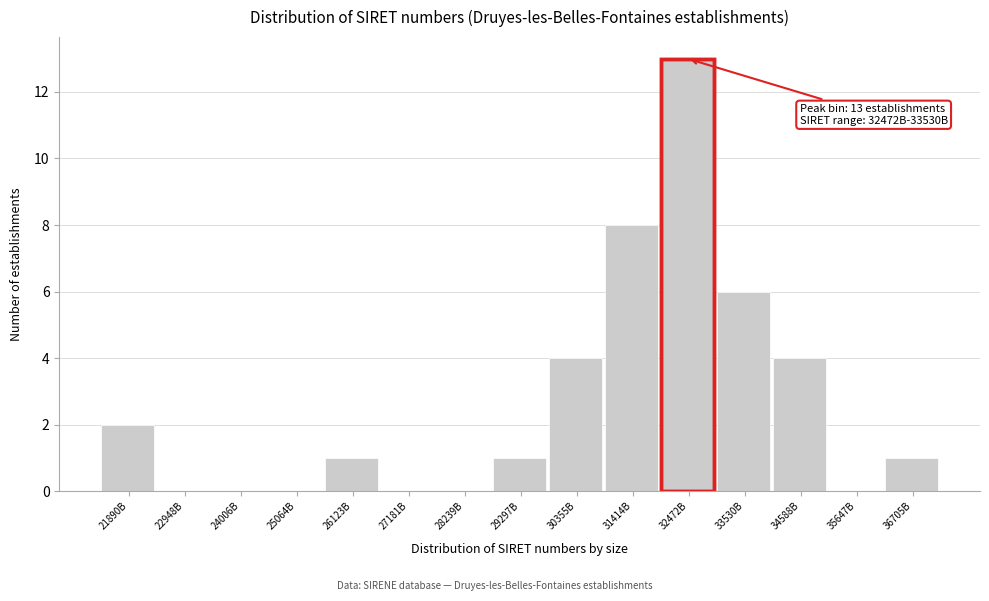

Reading left to right, list all the values displayed in this chart.

21890B=2	22948B=0	24006B=0	25064B=0	26123B=1	27181B=0	28239B=0	29297B=1	30355B=4	31414B=8	32472B=13	33530B=6	34588B=4	35647B=0	36705B=1